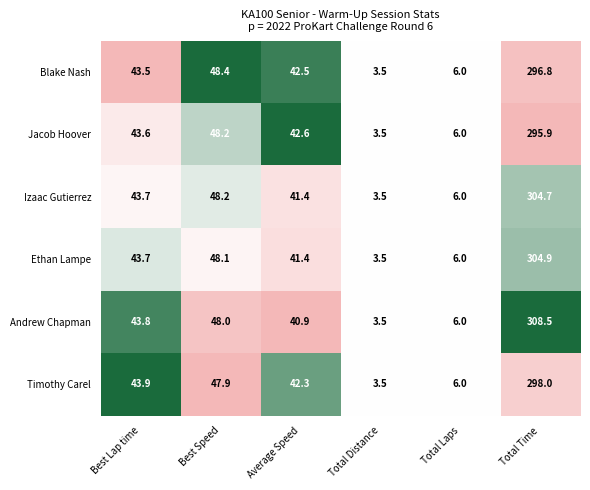

At Total Time, list the series in order from largest to smallest.

Andrew Chapman, Ethan Lampe, Izaac Gutierrez, Timothy Carel, Blake Nash, Jacob Hoover